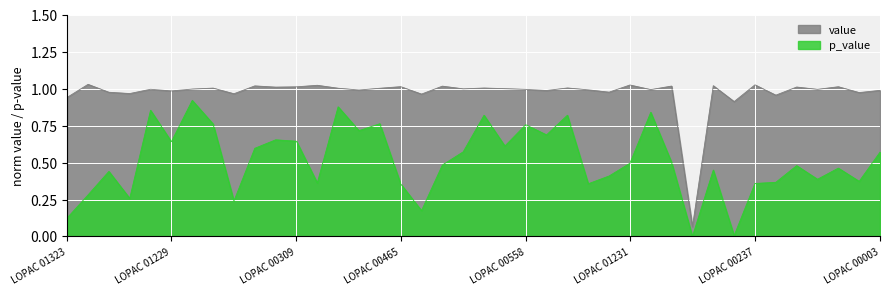

Rank the categories by value value from highest to lowest.

LOPAC 01227, LOPAC 00237, LOPAC 01231, LOPAC 00547, LOPAC 00318, LOPAC 00542, LOPAC 01234, LOPAC 00311, LOPAC 00465, LOPAC 00234, LOPAC 00309, LOPAC 01238, LOPAC 01340, LOPAC 00077, LOPAC 00549, LOPAC 01316, LOPAC 00543, LOPAC 00073, LOPAC 00554, LOPAC 00310, LOPAC 01226, LOPAC 00537, LOPAC 00632, LOPAC 00558, LOPAC 01235, LOPAC 01232, LOPAC 00153, LOPAC 00003, LOPAC 00509, LOPAC 01229, LOPAC 01236, LOPAC 01228, LOPAC 00076, LOPAC 00540, LOPAC 00464, LOPAC 01230, LOPAC 01237, LOPAC 01323, LOPAC 01239, LOPAC 01233